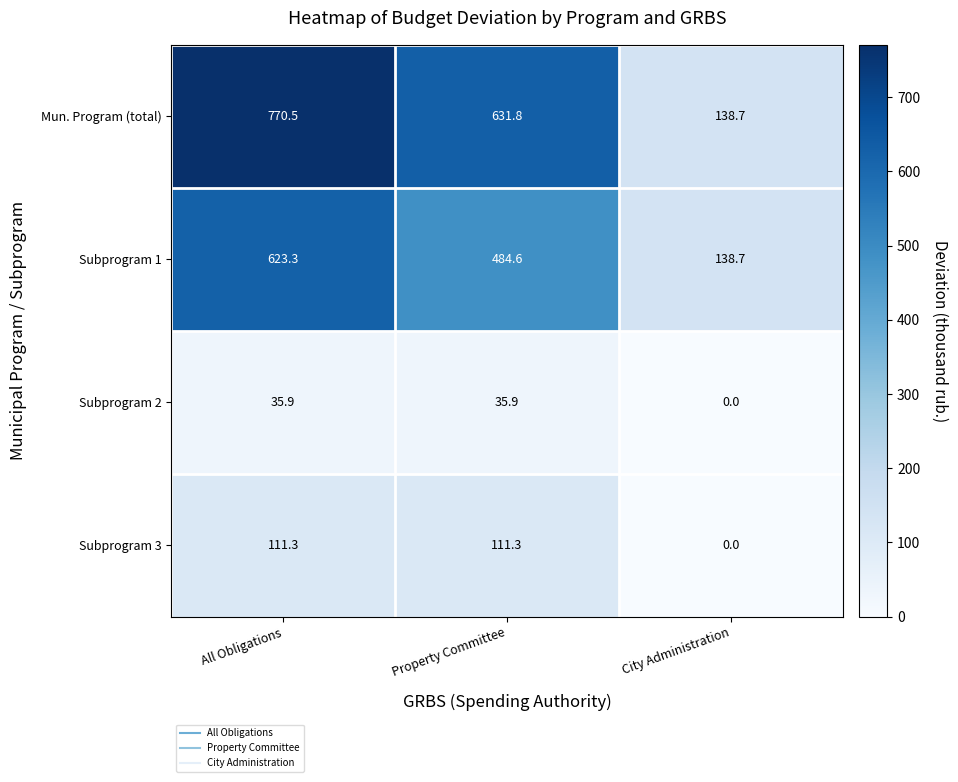

Reading right to left, extract all data points from this chart.

Mun. Program (total): City Administration=138.7	Property Committee=631.8	All Obligations=770.5
Subprogram 1: City Administration=138.7	Property Committee=484.6	All Obligations=623.3
Subprogram 2: City Administration=0.0	Property Committee=35.9	All Obligations=35.9
Subprogram 3: City Administration=0.0	Property Committee=111.3	All Obligations=111.3